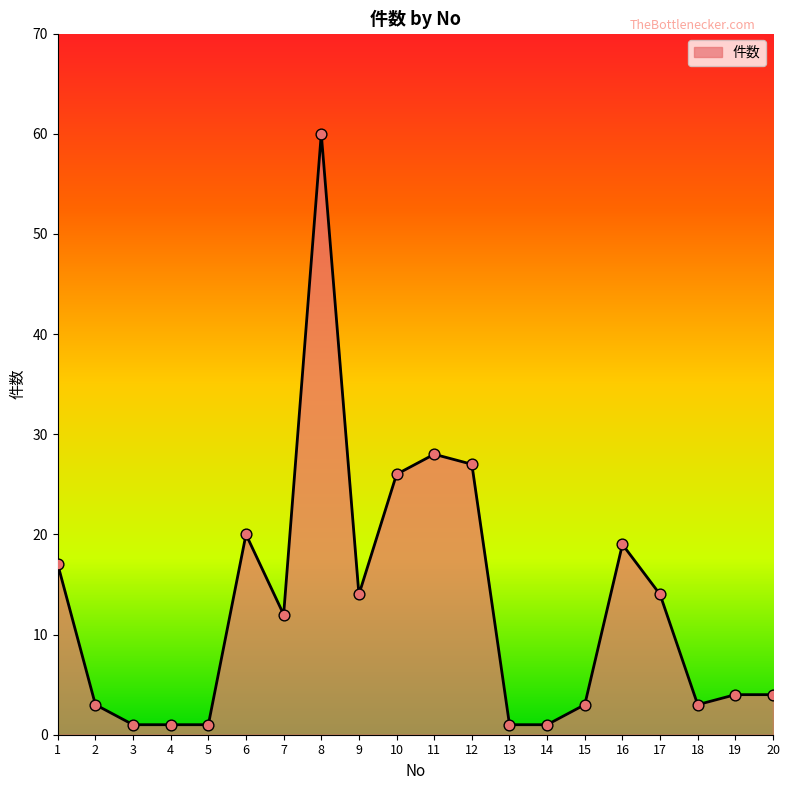

Between 5 and 8, which is larger?

8